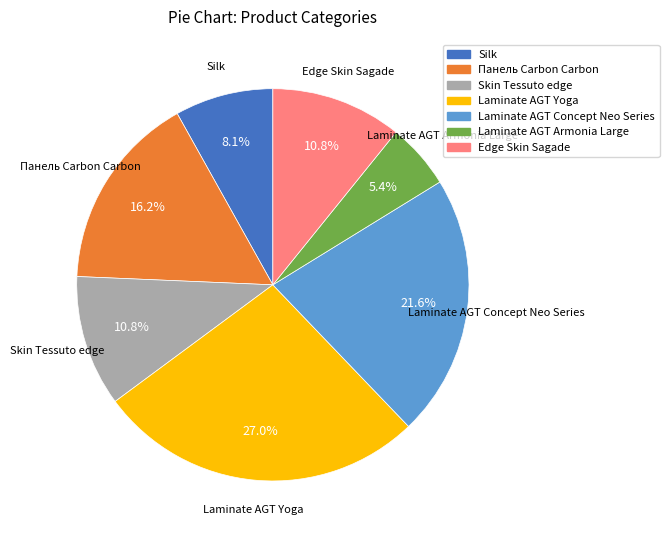

Which slice is the smallest?

Laminate AGT Armonia Large